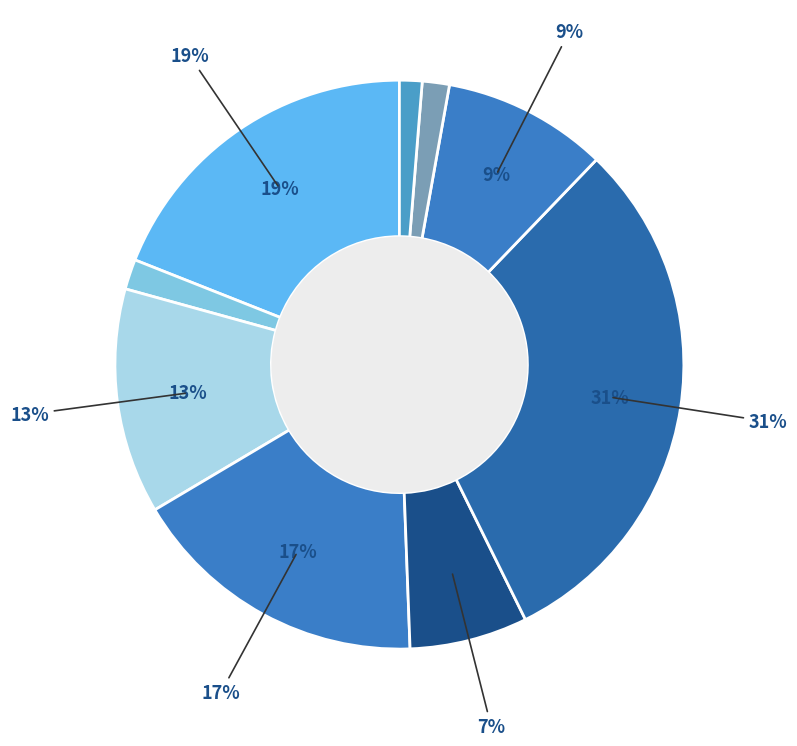

What percentage is the Яблоко slice, to the nearest percent?

13%